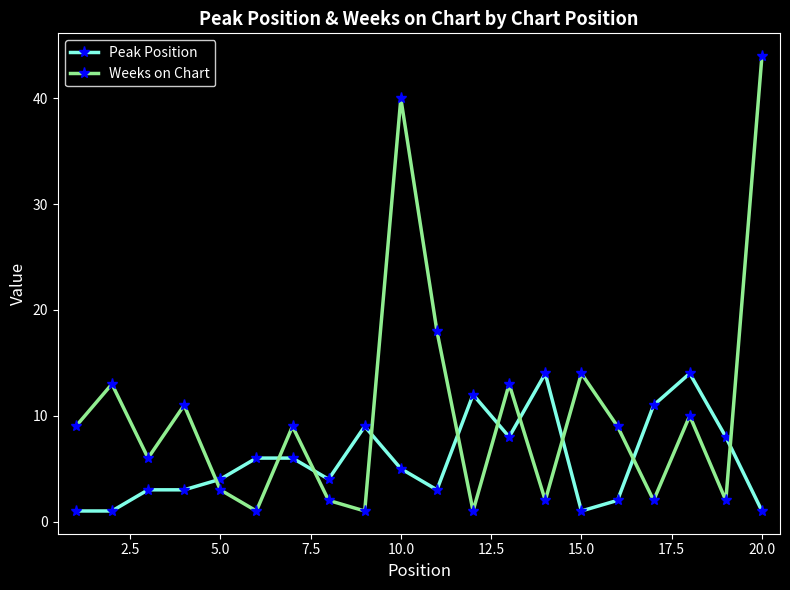

Reading right to left, what are all the values shown in this chart?

Peak Position: 1	8	14	11	2	1	14	8	12	3	5	9	4	6	6	4	3	3	1	1
Weeks on Chart: 44	2	10	2	9	14	2	13	1	18	40	1	2	9	1	3	11	6	13	9